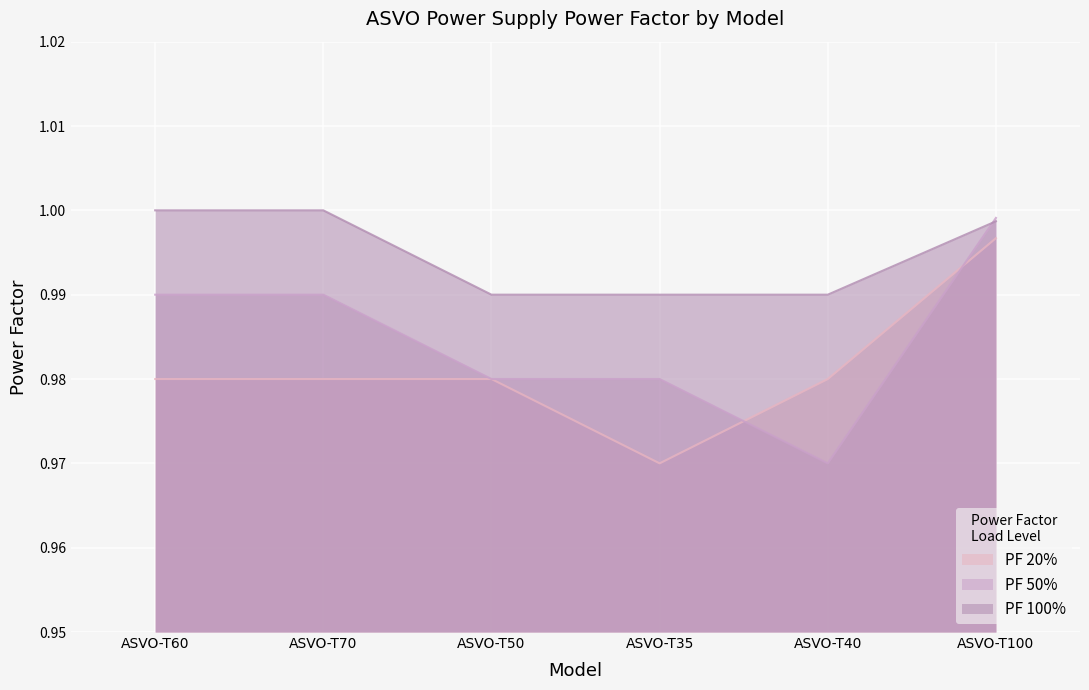

Rank the series by their maximum value, from highest to lowest.

PF 100%, PF 50%, PF 20%